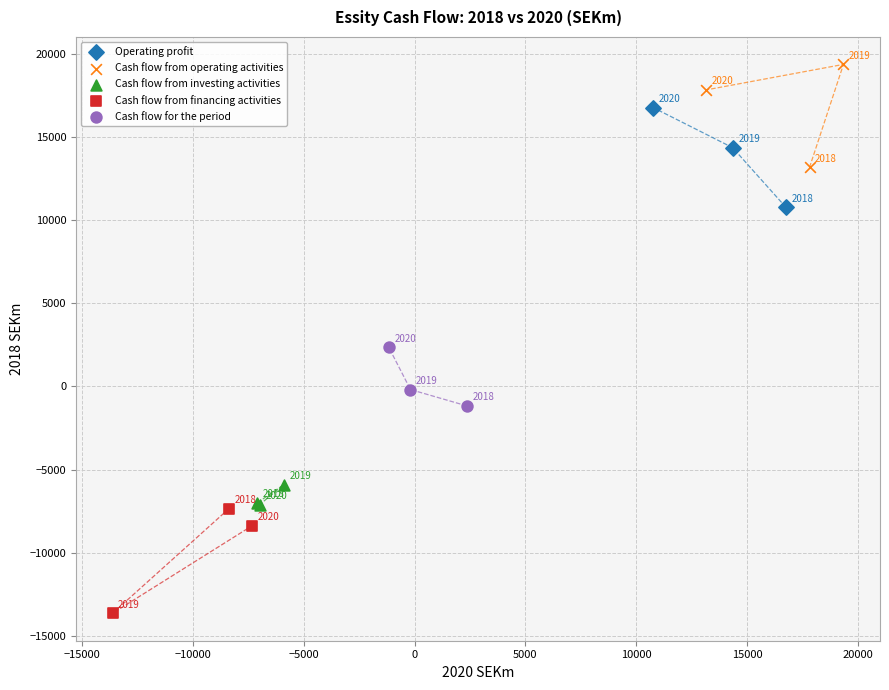

Which series reaches the minimum Y coordinate?

Cash flow from financing activities